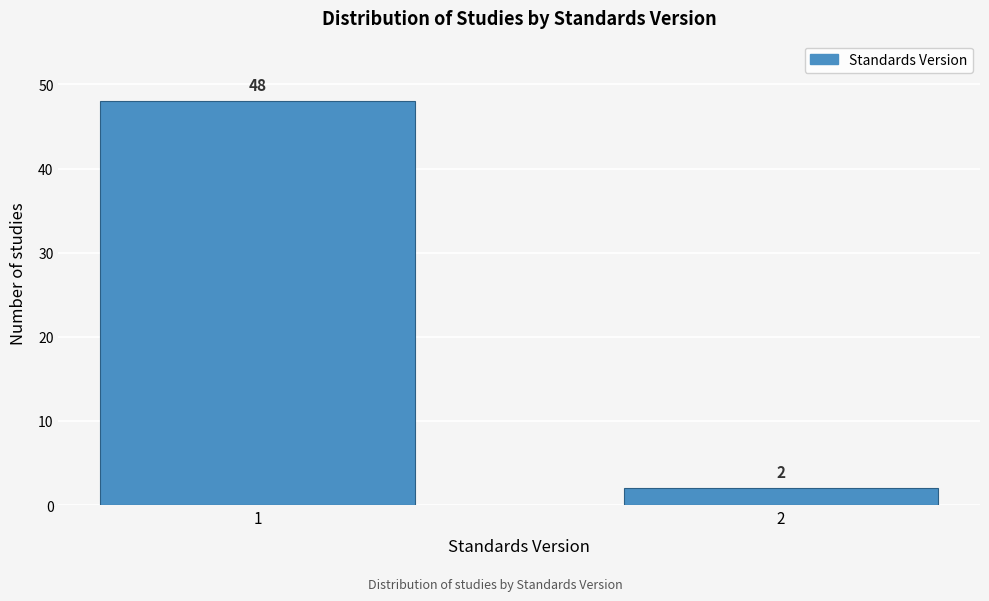

Reading left to right, transcribe all the data shown in this chart.

48	2